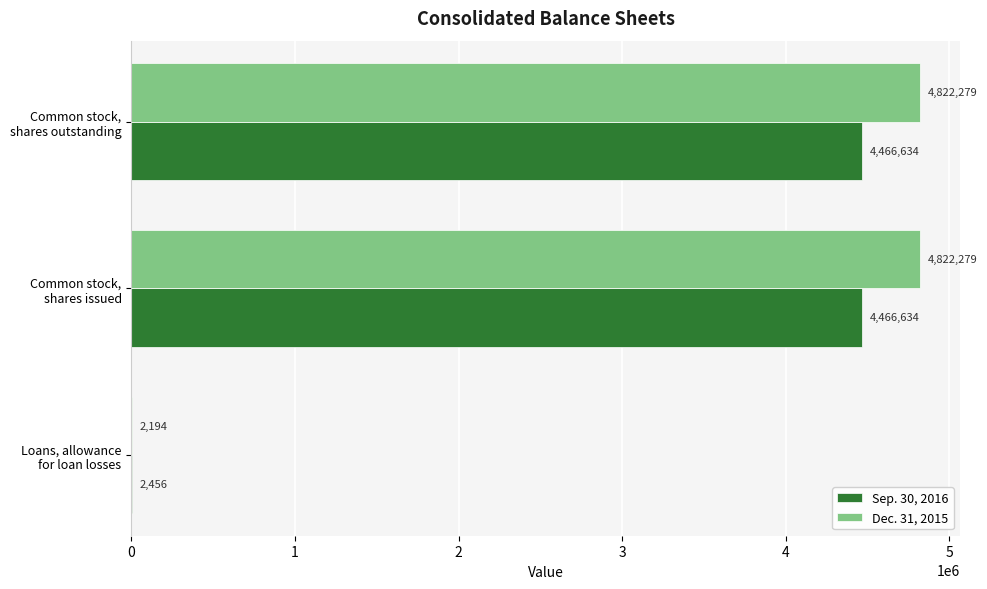

What is the sum of all Sep. 30, 2016 values?

8935724